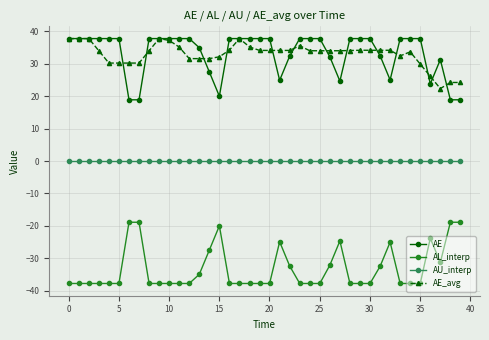

True or false: AL_interp has more than 1 points higher than both neighbors.

True